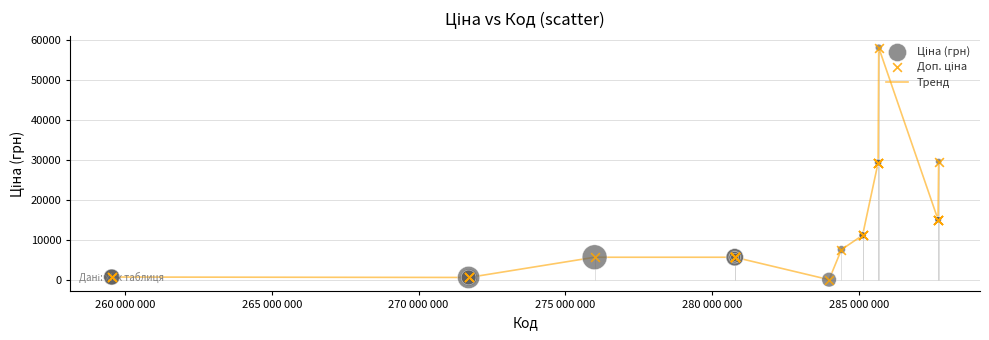

What is the difference between the maximum and minimum values?

58005.0